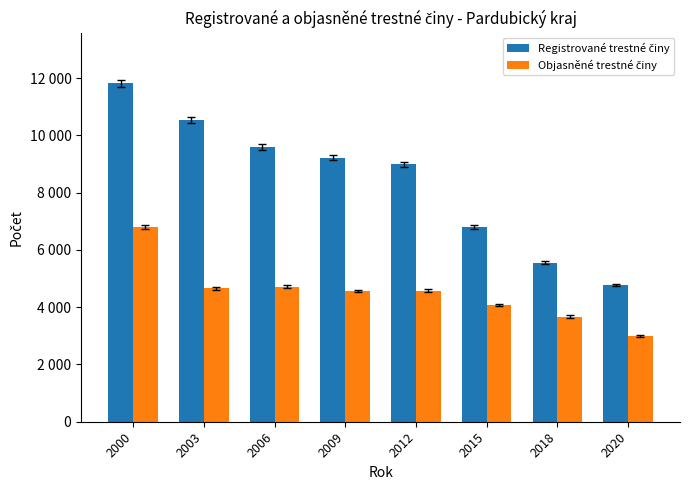

Reading left to right, extract all data points from this chart.

Registrované trestné činy: 2000=11816	2003=10540	2006=9587	2009=9226	2012=8994	2015=6812	2018=5558	2020=4778
Objasněné trestné činy: 2000=6809	2003=4654	2006=4716	2009=4571	2012=4577	2015=4075	2018=3675	2020=3004